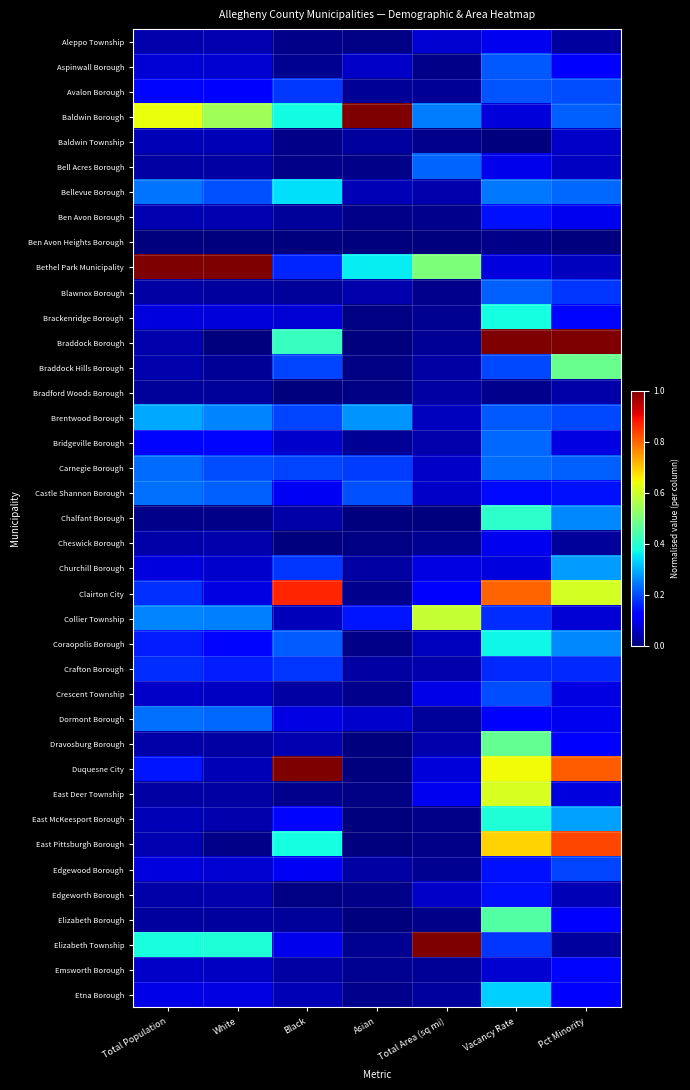

Reading right to left, transcribe all the data shown in this chart.

Aleppo Township: Pct Minority=0.0	Vacancy Rate=0.1	Total Area (sq mi)=0.1	Asian=0.0	Black=0.0	White=0.0	Total Population=0.0
Aspinwall Borough: Pct Minority=0.1	Vacancy Rate=0.2	Total Area (sq mi)=0.0	Asian=0.1	Black=0.0	White=0.1	Total Population=0.1
Avalon Borough: Pct Minority=0.2	Vacancy Rate=0.2	Total Area (sq mi)=0.0	Asian=0.0	Black=0.2	White=0.1	Total Population=0.1
Baldwin Borough: Pct Minority=0.2	Vacancy Rate=0.1	Total Area (sq mi)=0.2	Asian=1.0	Black=0.4	White=0.5	Total Population=0.6
Baldwin Township: Pct Minority=0.1	Vacancy Rate=0.0	Total Area (sq mi)=0.0	Asian=0.0	Black=0.0	White=0.0	Total Population=0.0
Bell Acres Borough: Pct Minority=0.1	Vacancy Rate=0.1	Total Area (sq mi)=0.2	Asian=0.0	Black=0.0	White=0.0	Total Population=0.0
Bellevue Borough: Pct Minority=0.2	Vacancy Rate=0.2	Total Area (sq mi)=0.0	Asian=0.1	Black=0.3	White=0.2	Total Population=0.2
Ben Avon Borough: Pct Minority=0.1	Vacancy Rate=0.1	Total Area (sq mi)=0.0	Asian=0.0	Black=0.0	White=0.0	Total Population=0.0
Ben Avon Heights Borough: Pct Minority=0.0	Vacancy Rate=0.0	Total Area (sq mi)=0.0	Asian=0.0	Black=0.0	White=0.0	Total Population=0.0
Bethel Park Municipality: Pct Minority=0.1	Vacancy Rate=0.1	Total Area (sq mi)=0.5	Asian=0.4	Black=0.2	White=1.0	Total Population=1.0
Blawnox Borough: Pct Minority=0.2	Vacancy Rate=0.2	Total Area (sq mi)=0.0	Asian=0.0	Black=0.0	White=0.0	Total Population=0.0
Brackenridge Borough: Pct Minority=0.1	Vacancy Rate=0.4	Total Area (sq mi)=0.0	Asian=0.0	Black=0.1	White=0.1	Total Population=0.1
Braddock Borough: Pct Minority=1.0	Vacancy Rate=1.0	Total Area (sq mi)=0.0	Asian=0.0	Black=0.4	White=0.0	Total Population=0.0
Braddock Hills Borough: Pct Minority=0.5	Vacancy Rate=0.2	Total Area (sq mi)=0.0	Asian=0.0	Black=0.2	White=0.0	Total Population=0.0
Bradford Woods Borough: Pct Minority=0.0	Vacancy Rate=0.0	Total Area (sq mi)=0.0	Asian=0.0	Black=0.0	White=0.0	Total Population=0.0
Brentwood Borough: Pct Minority=0.2	Vacancy Rate=0.2	Total Area (sq mi)=0.1	Asian=0.3	Black=0.2	White=0.3	Total Population=0.3
Bridgeville Borough: Pct Minority=0.1	Vacancy Rate=0.2	Total Area (sq mi)=0.0	Asian=0.0	Black=0.1	White=0.1	Total Population=0.1
Carnegie Borough: Pct Minority=0.2	Vacancy Rate=0.2	Total Area (sq mi)=0.1	Asian=0.2	Black=0.2	White=0.2	Total Population=0.2
Castle Shannon Borough: Pct Minority=0.1	Vacancy Rate=0.1	Total Area (sq mi)=0.1	Asian=0.2	Black=0.1	White=0.2	Total Population=0.2
Chalfant Borough: Pct Minority=0.3	Vacancy Rate=0.4	Total Area (sq mi)=0.0	Asian=0.0	Black=0.0	White=0.0	Total Population=0.0
Cheswick Borough: Pct Minority=0.0	Vacancy Rate=0.1	Total Area (sq mi)=0.0	Asian=0.0	Black=0.0	White=0.0	Total Population=0.0
Churchill Borough: Pct Minority=0.3	Vacancy Rate=0.1	Total Area (sq mi)=0.1	Asian=0.0	Black=0.2	White=0.1	Total Population=0.1
Clairton City: Pct Minority=0.6	Vacancy Rate=0.8	Total Area (sq mi)=0.1	Asian=0.0	Black=0.9	White=0.1	Total Population=0.2
Collier Township: Pct Minority=0.1	Vacancy Rate=0.2	Total Area (sq mi)=0.6	Asian=0.1	Black=0.1	White=0.3	Total Population=0.3
Coraopolis Borough: Pct Minority=0.3	Vacancy Rate=0.4	Total Area (sq mi)=0.1	Asian=0.0	Black=0.2	White=0.1	Total Population=0.2
Crafton Borough: Pct Minority=0.2	Vacancy Rate=0.2	Total Area (sq mi)=0.0	Asian=0.0	Black=0.2	White=0.2	Total Population=0.2
Crescent Township: Pct Minority=0.1	Vacancy Rate=0.2	Total Area (sq mi)=0.1	Asian=0.0	Black=0.0	White=0.1	Total Population=0.1
Dormont Borough: Pct Minority=0.1	Vacancy Rate=0.1	Total Area (sq mi)=0.0	Asian=0.1	Black=0.1	White=0.2	Total Population=0.2
Dravosburg Borough: Pct Minority=0.1	Vacancy Rate=0.5	Total Area (sq mi)=0.0	Asian=0.0	Black=0.0	White=0.0	Total Population=0.0
Duquesne City: Pct Minority=0.8	Vacancy Rate=0.6	Total Area (sq mi)=0.1	Asian=0.0	Black=1.0	White=0.0	Total Population=0.1
East Deer Township: Pct Minority=0.1	Vacancy Rate=0.6	Total Area (sq mi)=0.1	Asian=0.0	Black=0.0	White=0.0	Total Population=0.0
East McKeesport Borough: Pct Minority=0.3	Vacancy Rate=0.4	Total Area (sq mi)=0.0	Asian=0.0	Black=0.1	White=0.0	Total Population=0.1
East Pittsburgh Borough: Pct Minority=0.8	Vacancy Rate=0.7	Total Area (sq mi)=0.0	Asian=0.0	Black=0.4	White=0.0	Total Population=0.0
Edgewood Borough: Pct Minority=0.2	Vacancy Rate=0.1	Total Area (sq mi)=0.0	Asian=0.0	Black=0.1	White=0.1	Total Population=0.1
Edgeworth Borough: Pct Minority=0.0	Vacancy Rate=0.1	Total Area (sq mi)=0.1	Asian=0.0	Black=0.0	White=0.0	Total Population=0.0
Elizabeth Borough: Pct Minority=0.1	Vacancy Rate=0.4	Total Area (sq mi)=0.0	Asian=0.0	Black=0.0	White=0.0	Total Population=0.0
Elizabeth Township: Pct Minority=0.0	Vacancy Rate=0.2	Total Area (sq mi)=1.0	Asian=0.0	Black=0.1	White=0.4	Total Population=0.4
Emsworth Borough: Pct Minority=0.1	Vacancy Rate=0.1	Total Area (sq mi)=0.0	Asian=0.0	Black=0.0	White=0.1	Total Population=0.1
Etna Borough: Pct Minority=0.1	Vacancy Rate=0.3	Total Area (sq mi)=0.0	Asian=0.0	Black=0.0	White=0.1	Total Population=0.1